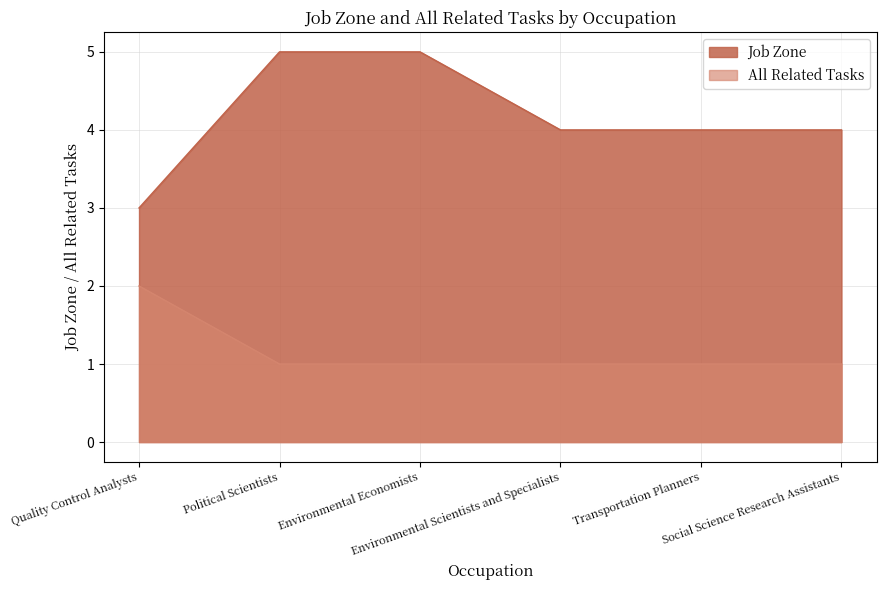

How many data points does each series have?

6